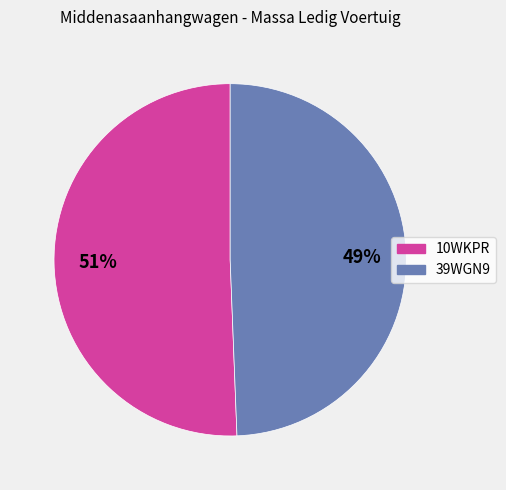

True or false: 39WGN9 accounts for 37% of the total.

False